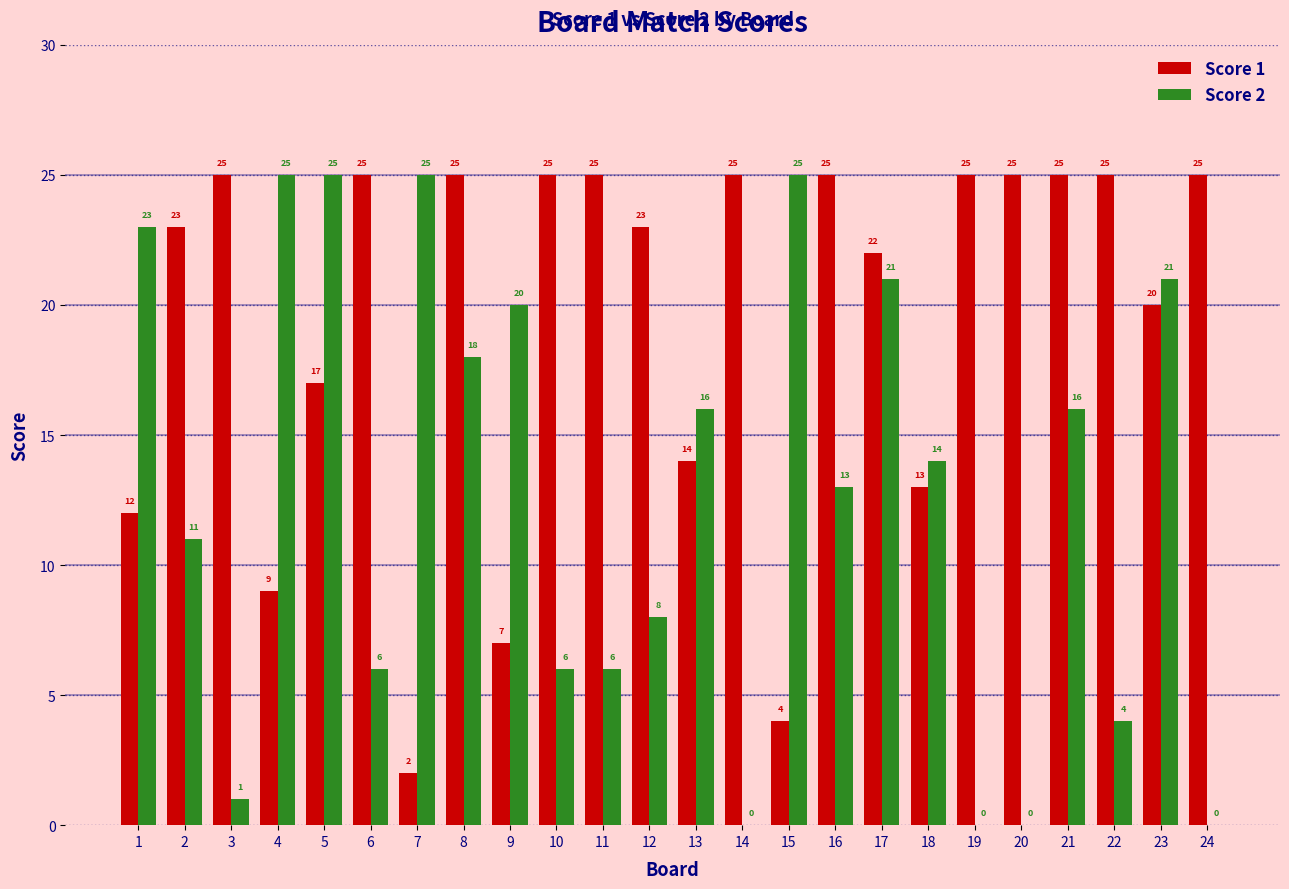

The value of Score 1 at 9 is 3. True or false?

False